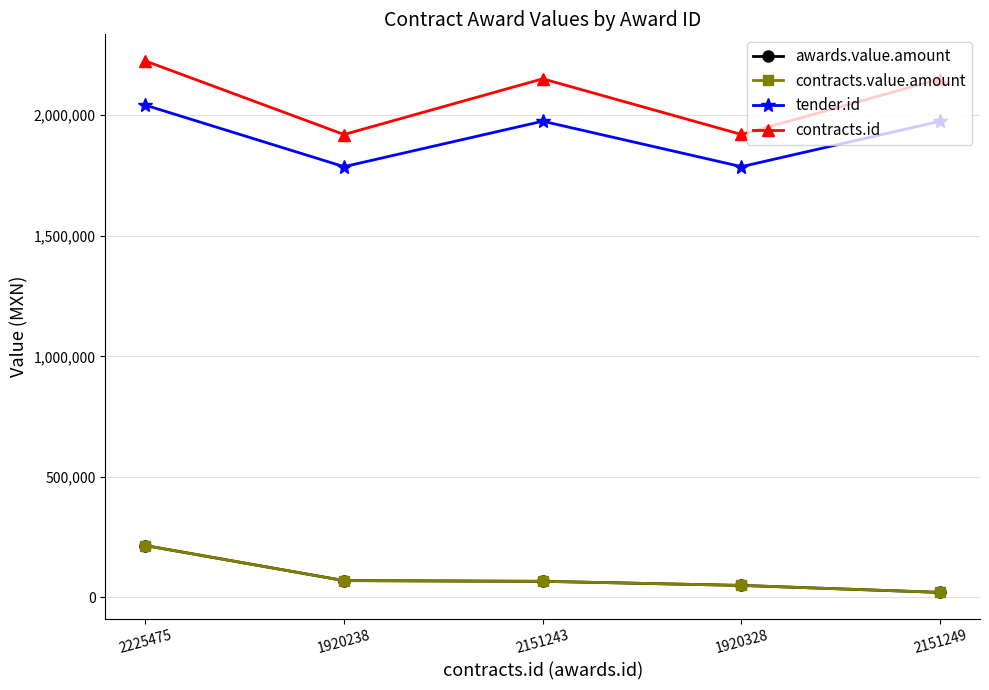

What is the approximate value of contracts.id at 1920328?

1920328.0